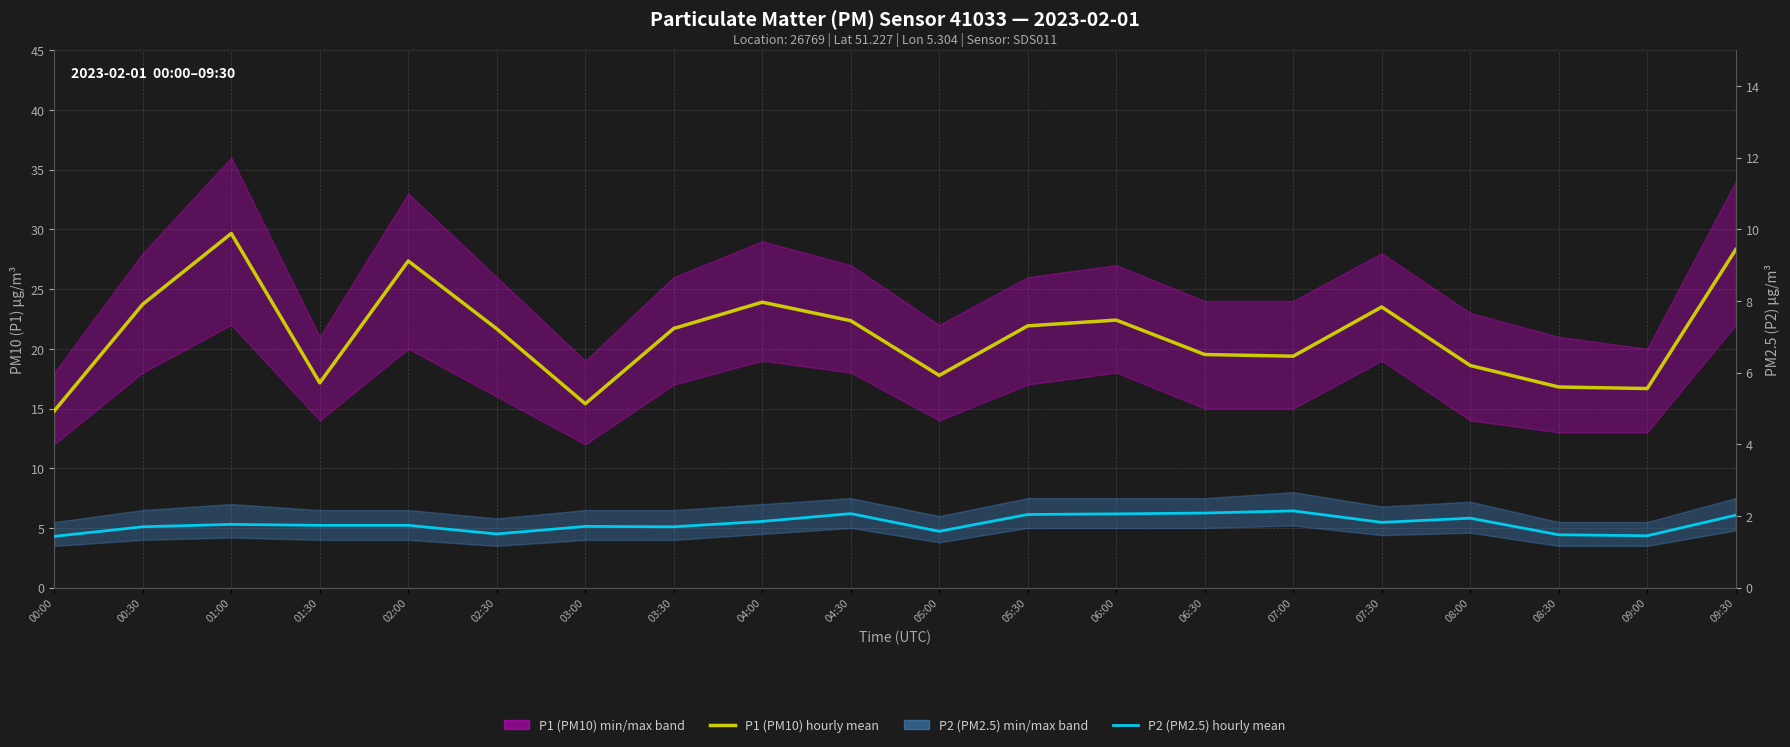

True or false: P1 (PM10) mean and P2 (PM2.5) mean cross at least once.

False